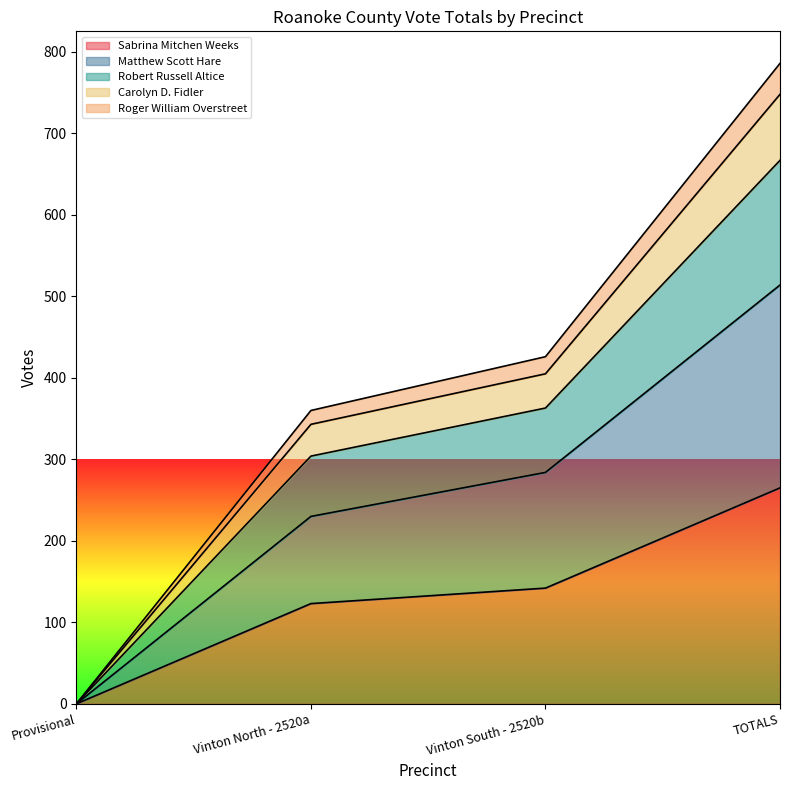

At which label does Sabrina Mitchen Weeks reach its peak?

TOTALS